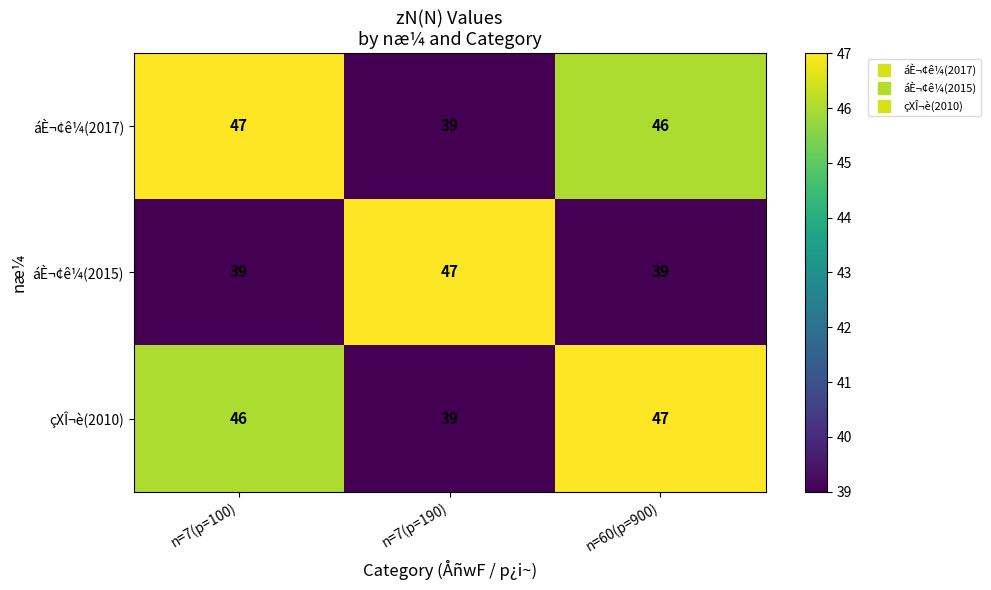

What is the sum of the çXÎ¬è(2010) values at n=7(p=190) and n=7(p=100)?

85